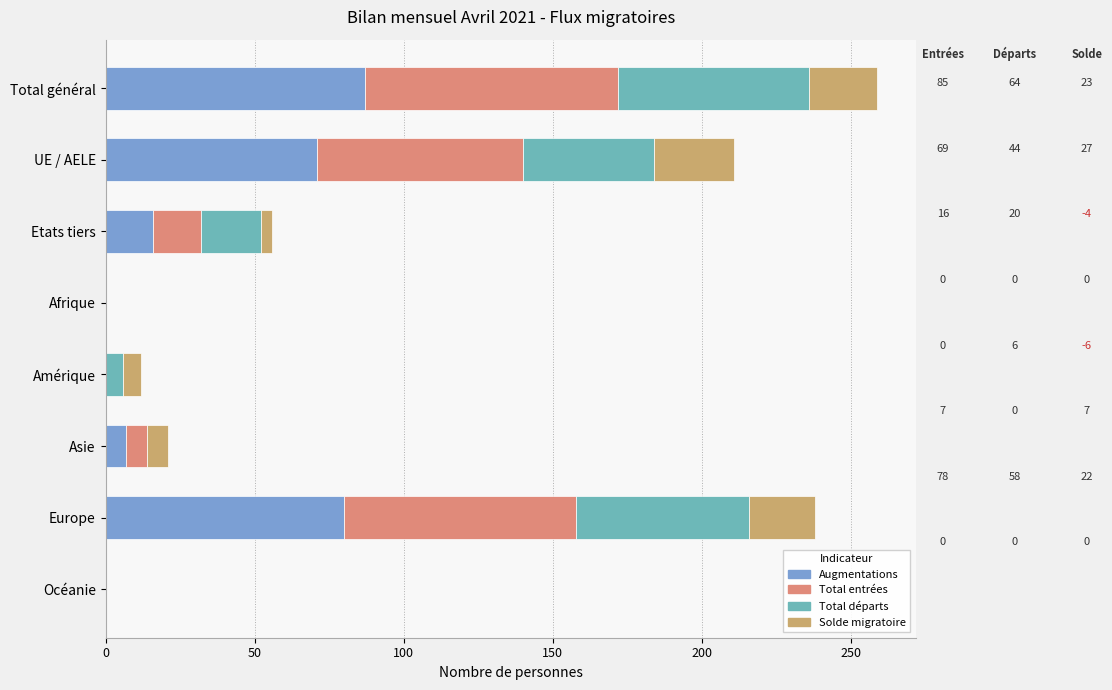

Between 300 and 50, which is larger?

300